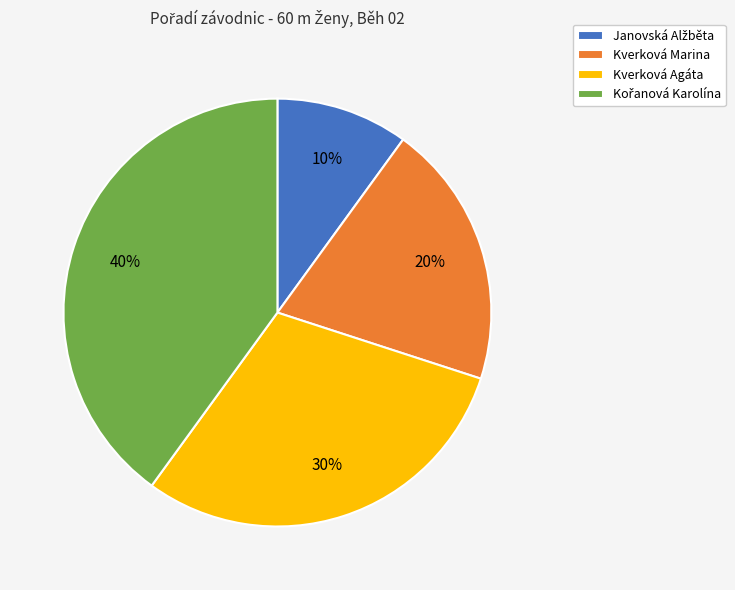

How many segments does this pie chart have?

4